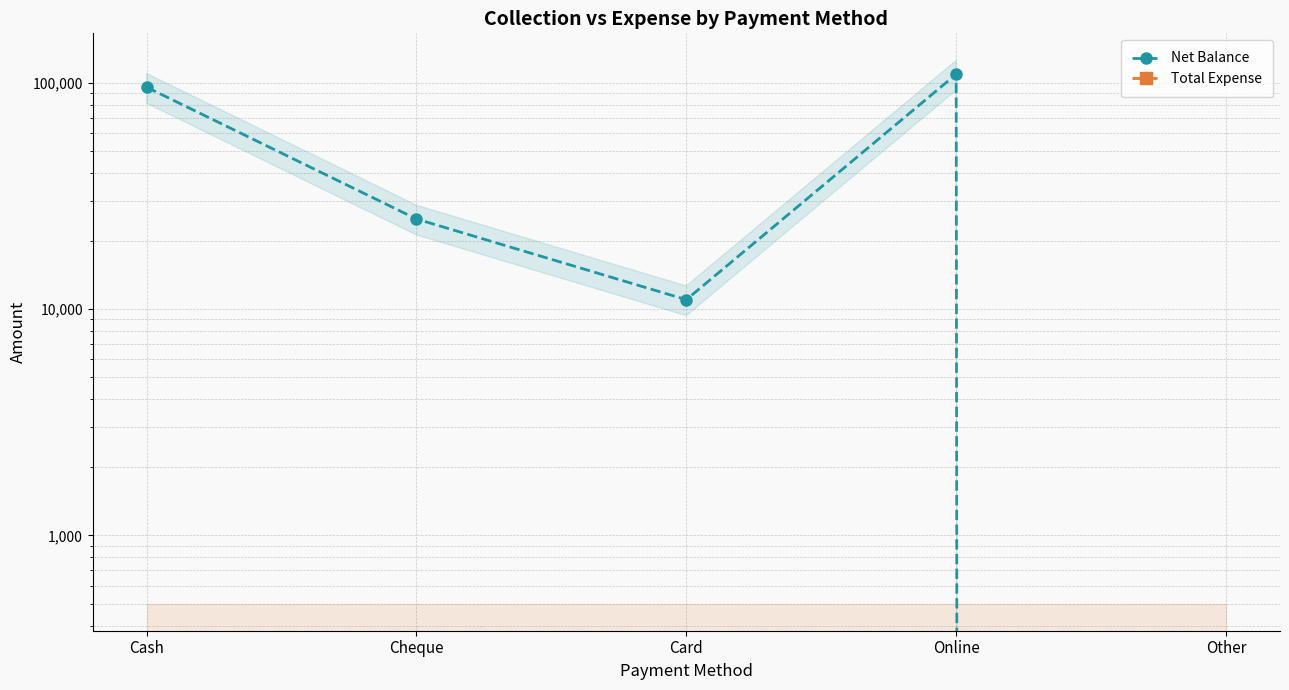

List the series in order of their overall mean, highest first.

Net Balance, Total Expense